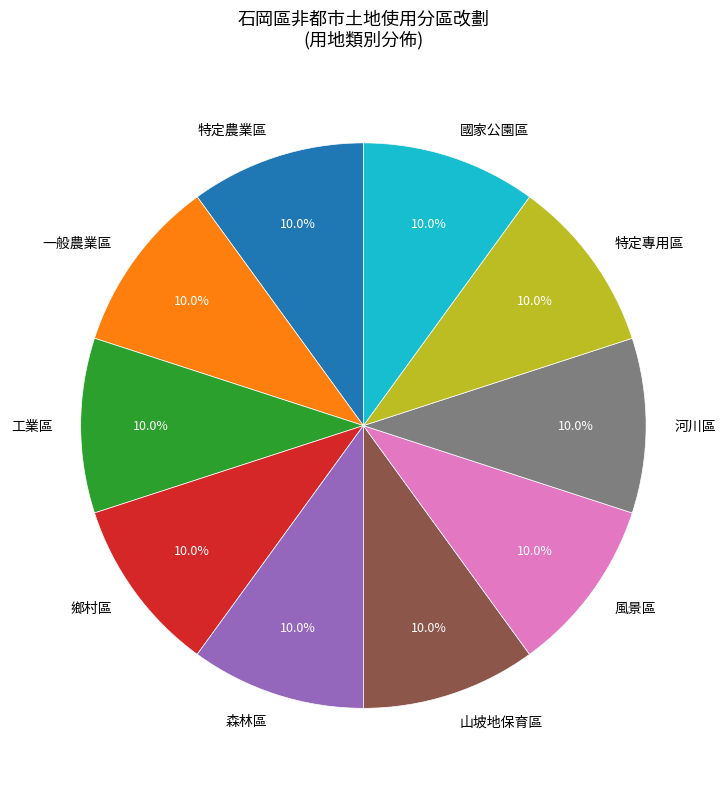

Combined, do 一般農業區 and 風景區 account for over 50%?

No